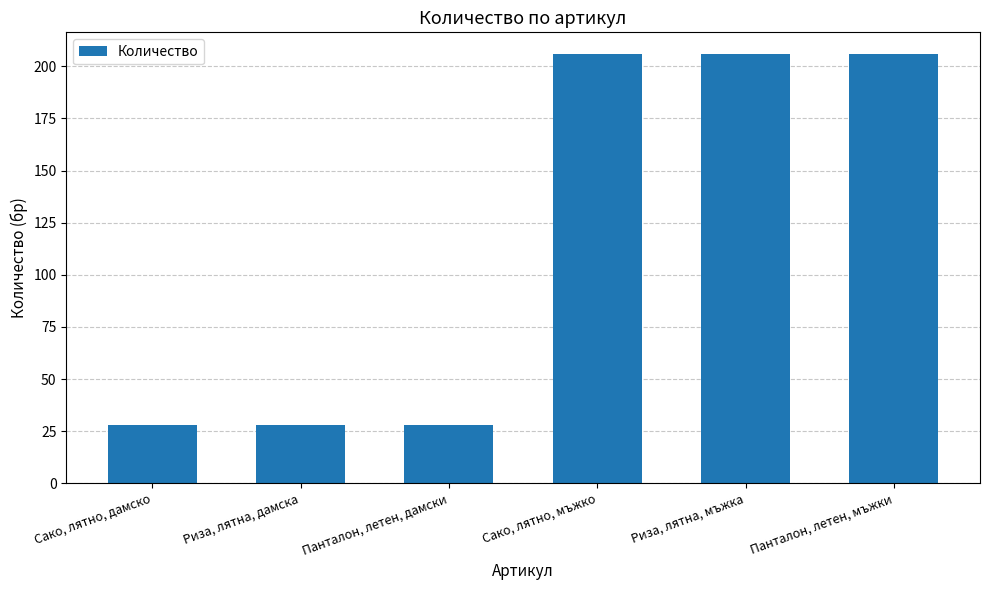

How many categories are shown in the chart?

6